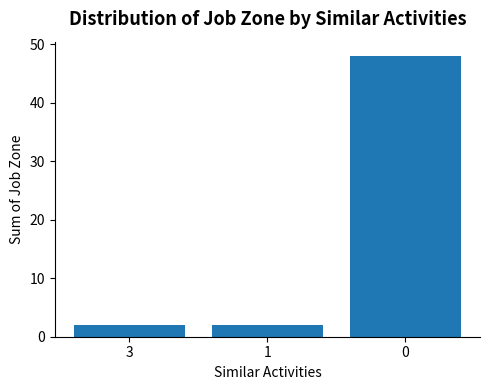

Count the number of categories in the chart.

3